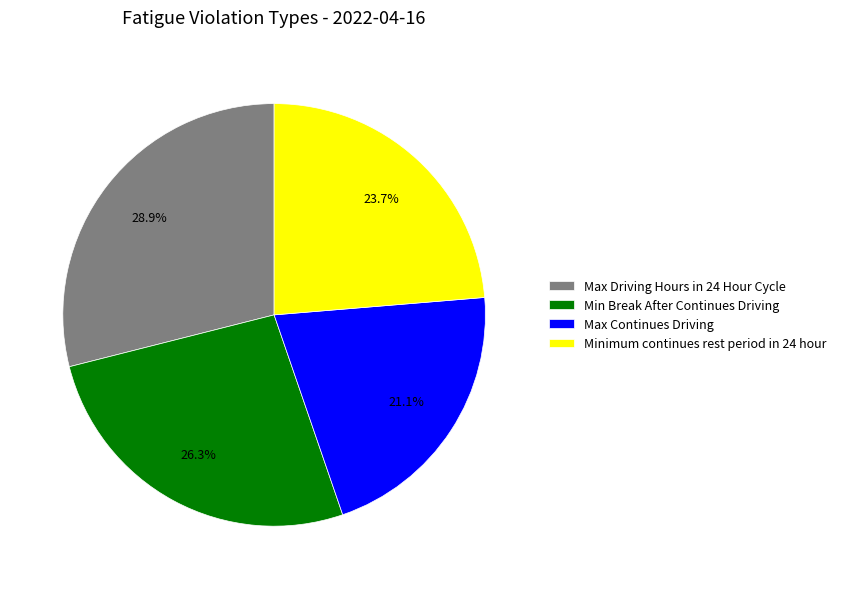

To the nearest percent, what portion does Max Continues Driving represent?

21%